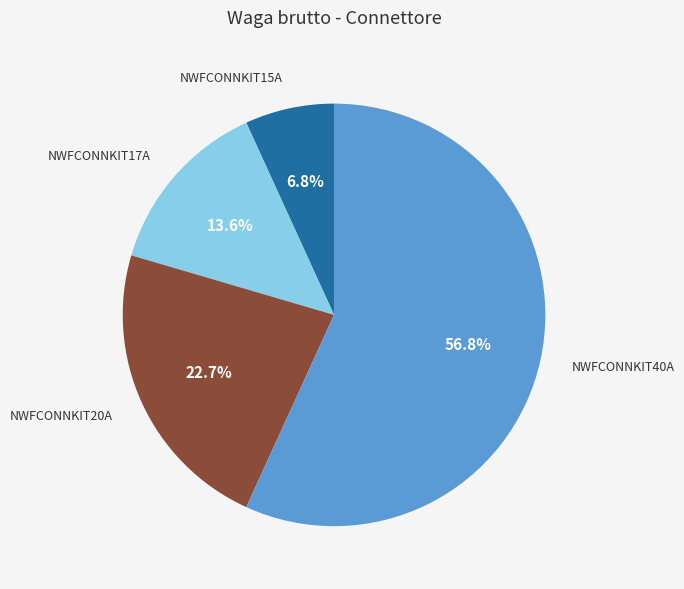

Which slice is the smallest?

NWFCONNKIT15A